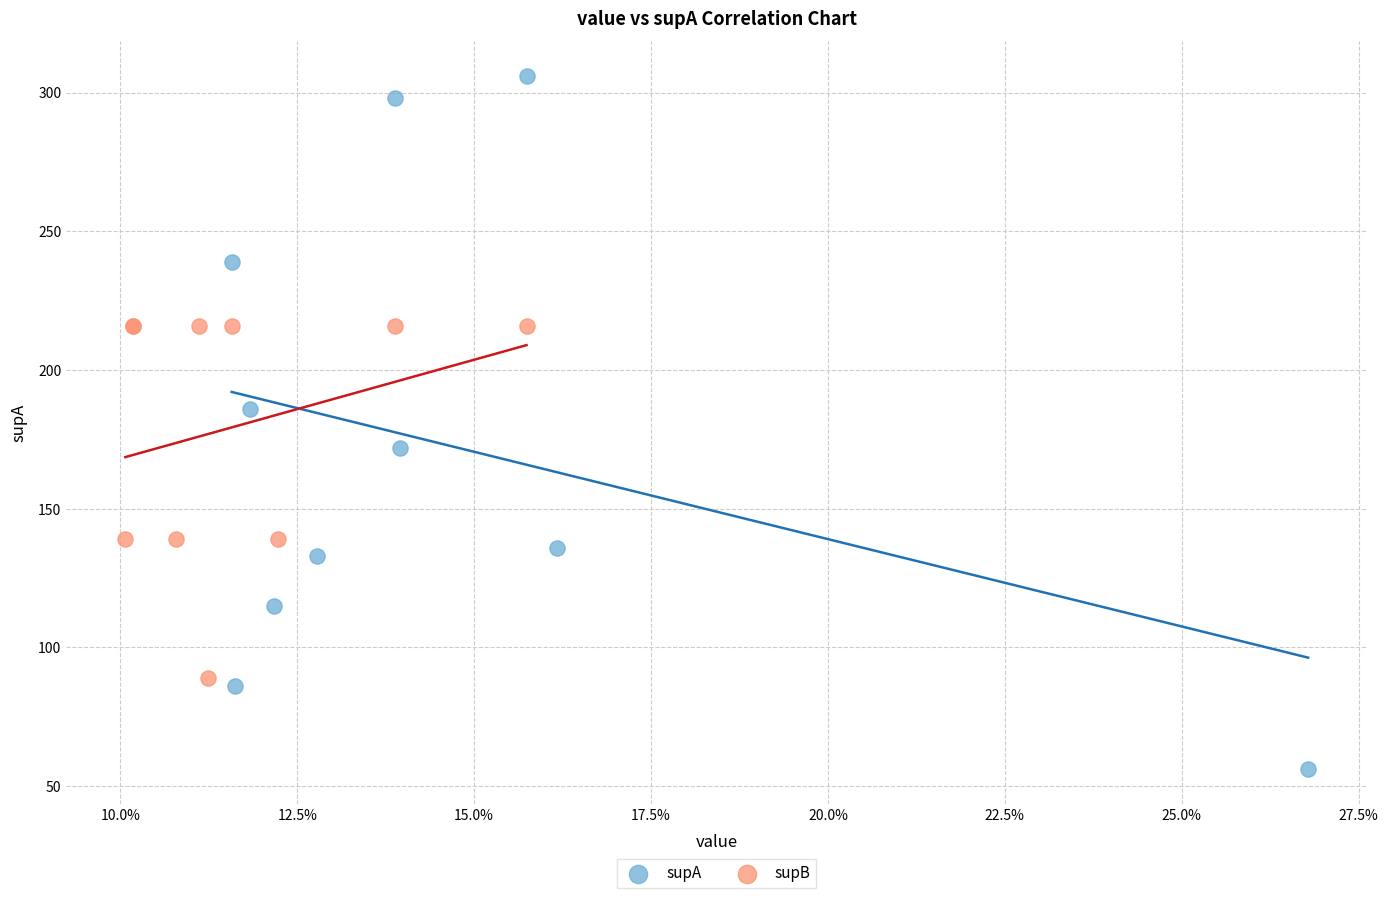

Which series has the largest Y range (max minus min)?

supA